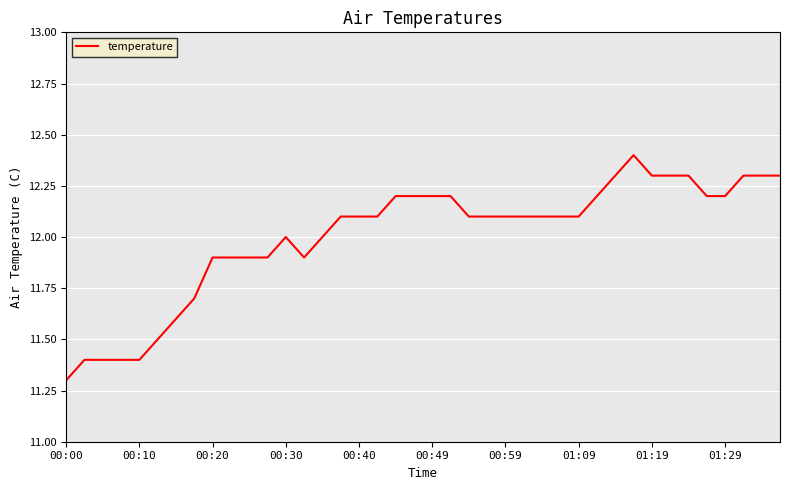

What is the smallest value displayed?

11.3